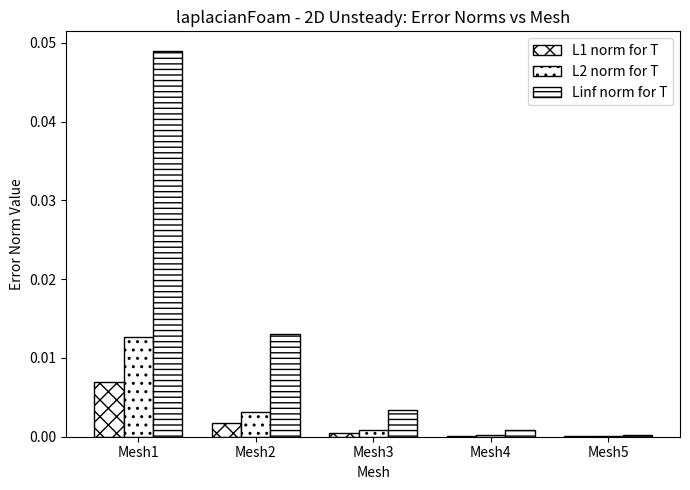

Which series has the largest total across all categories?

Linf norm for T